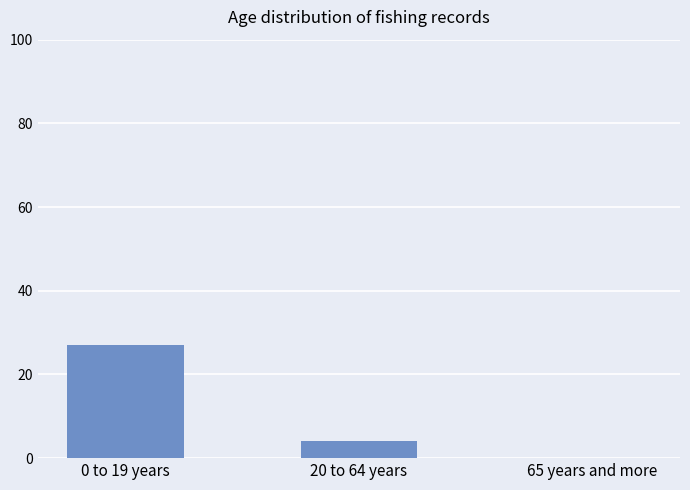

What is the maximum value shown in the chart?

27